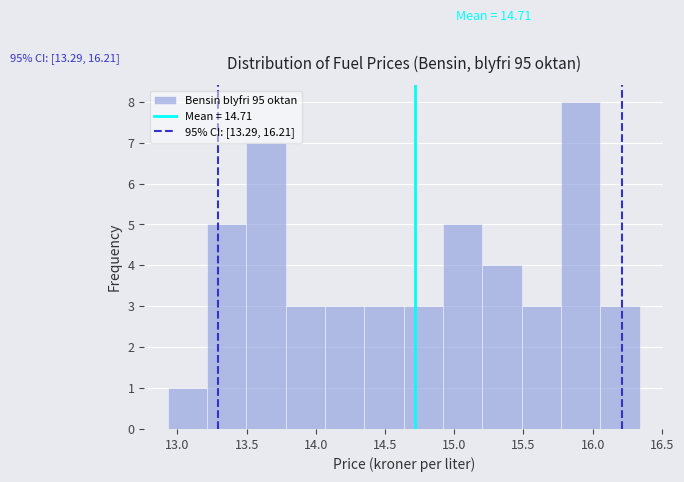

Which range on the x-axis has the tallest bar?

15.75 to 16.05